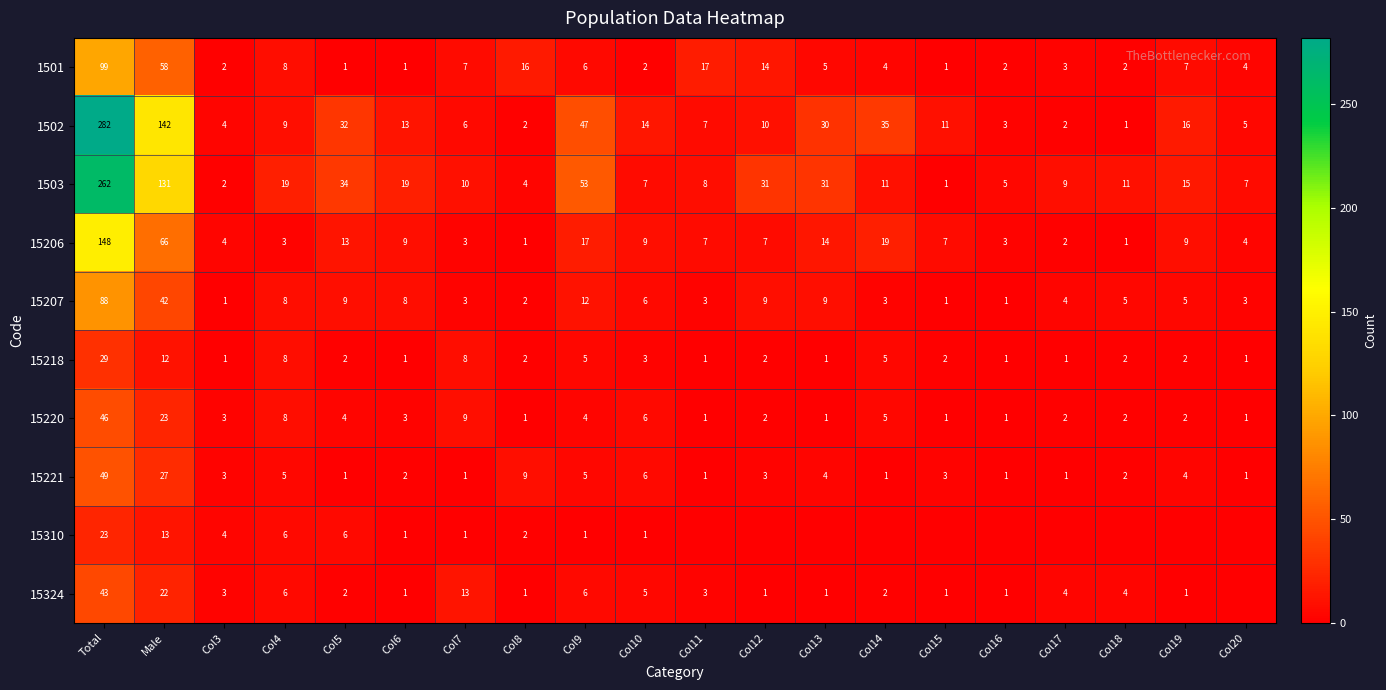

What is the average value of the 1502 series?

34